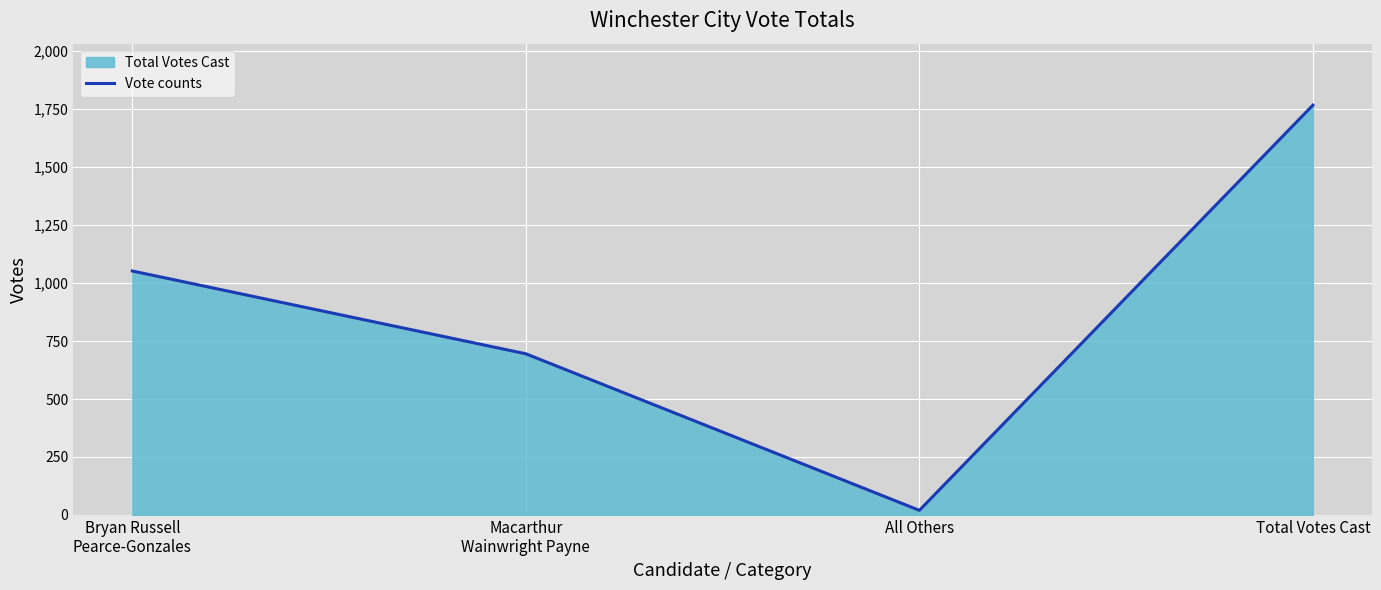

Rank the categories by value from highest to lowest.

Total Votes Cast, Bryan Russell
Pearce-Gonzales, Macarthur
Wainwright Payne, All Others